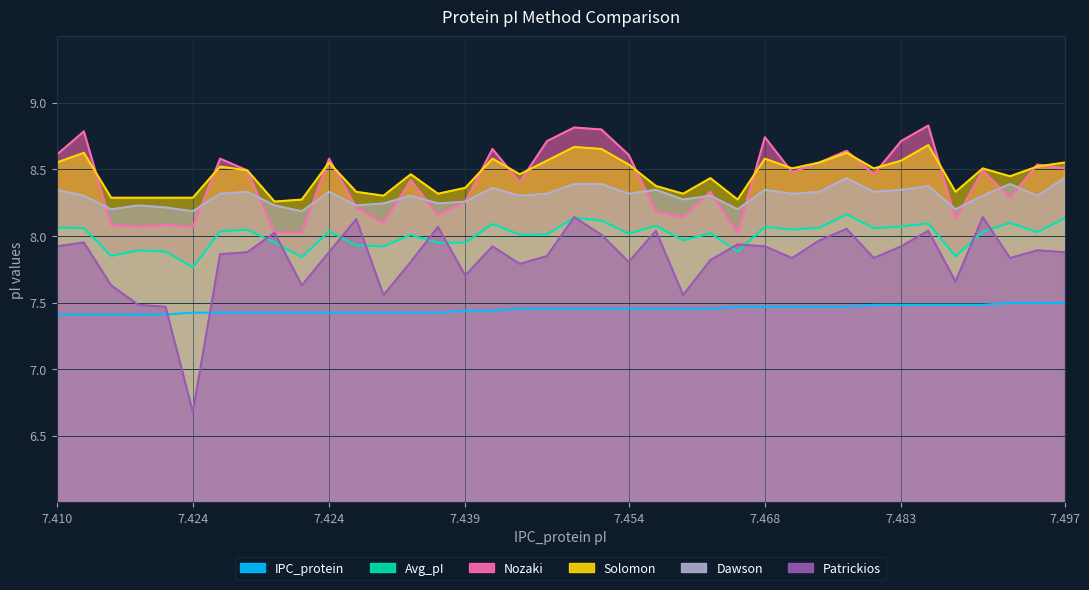

List the series in order of their peak value, highest first.

Nozaki, Solomon, Dawson, Avg_pI, Patrickios, IPC_protein